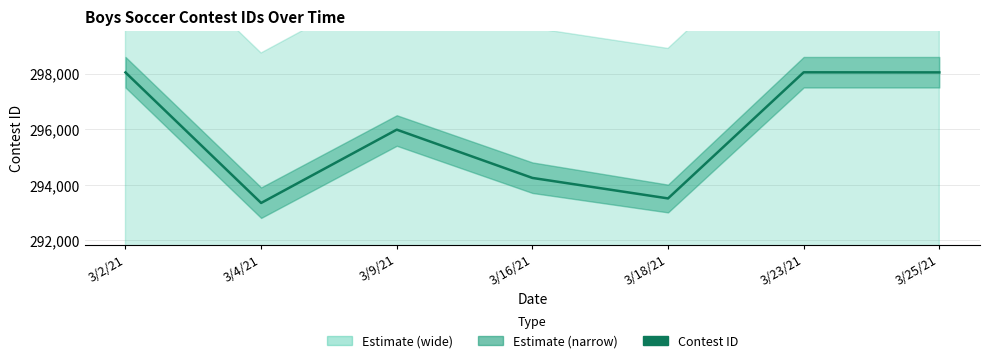

What is the label of the 6th point from the right?

3/4/21